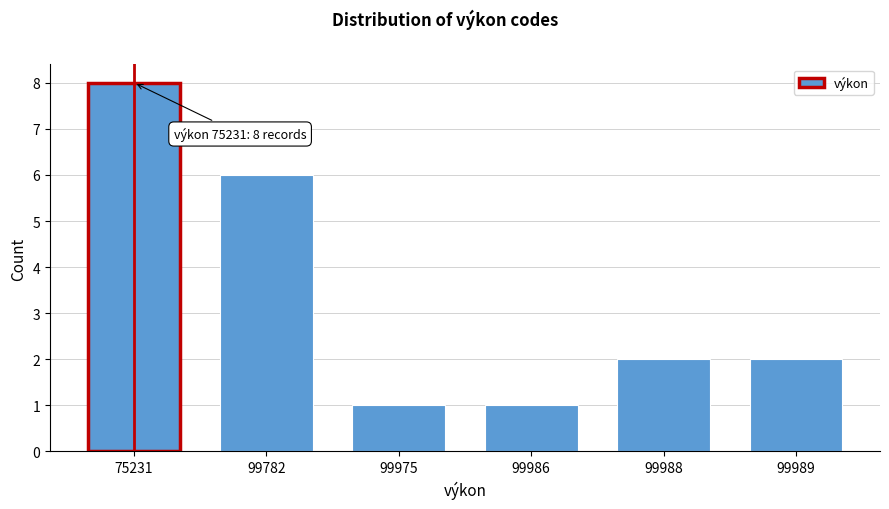

Reading left to right, what are all the values shown in this chart?

75231=8	99782=6	99975=1	99986=1	99988=2	99989=2